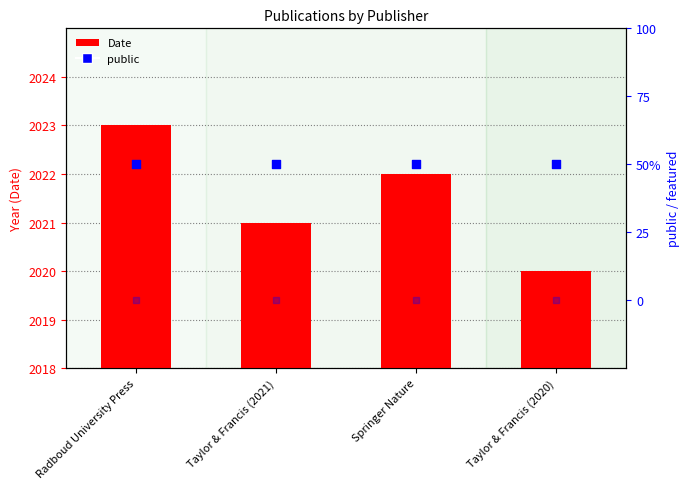

Which series reaches the minimum Y coordinate?

featured